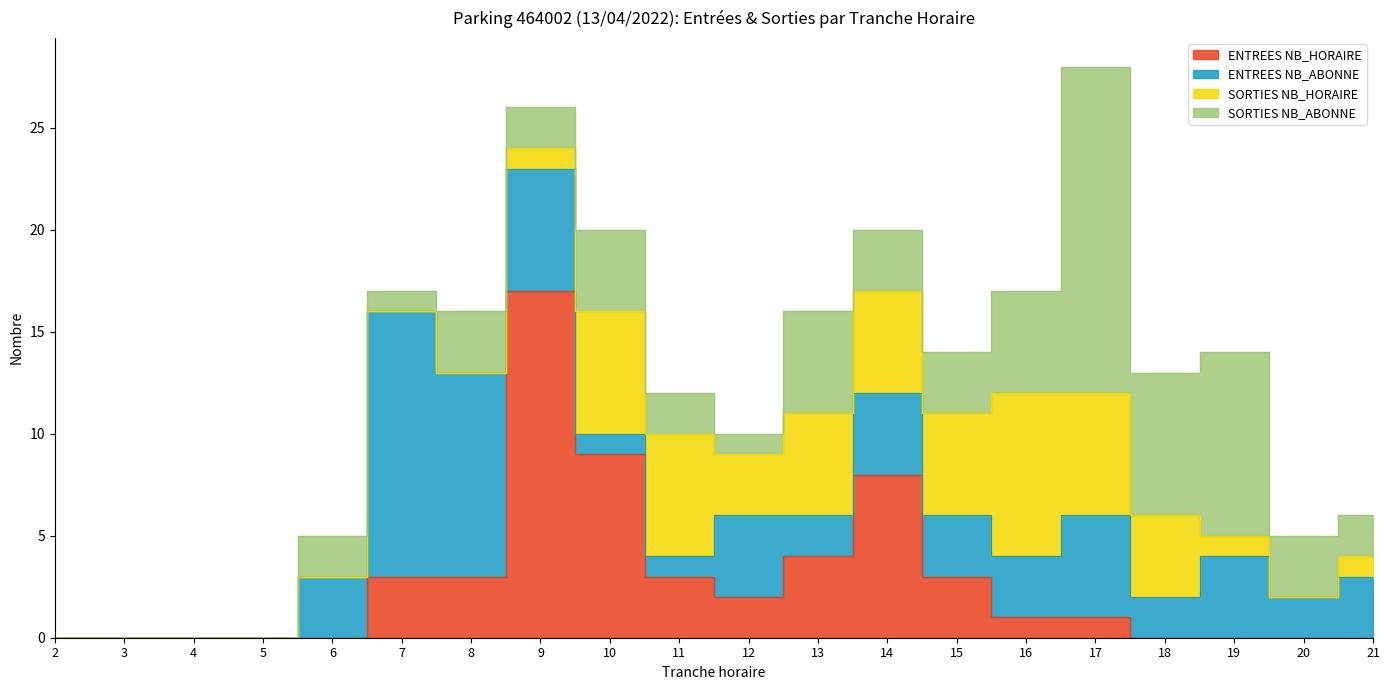

Which series changed the most between 15 and 20?

SORTIES NB_HORAIRE